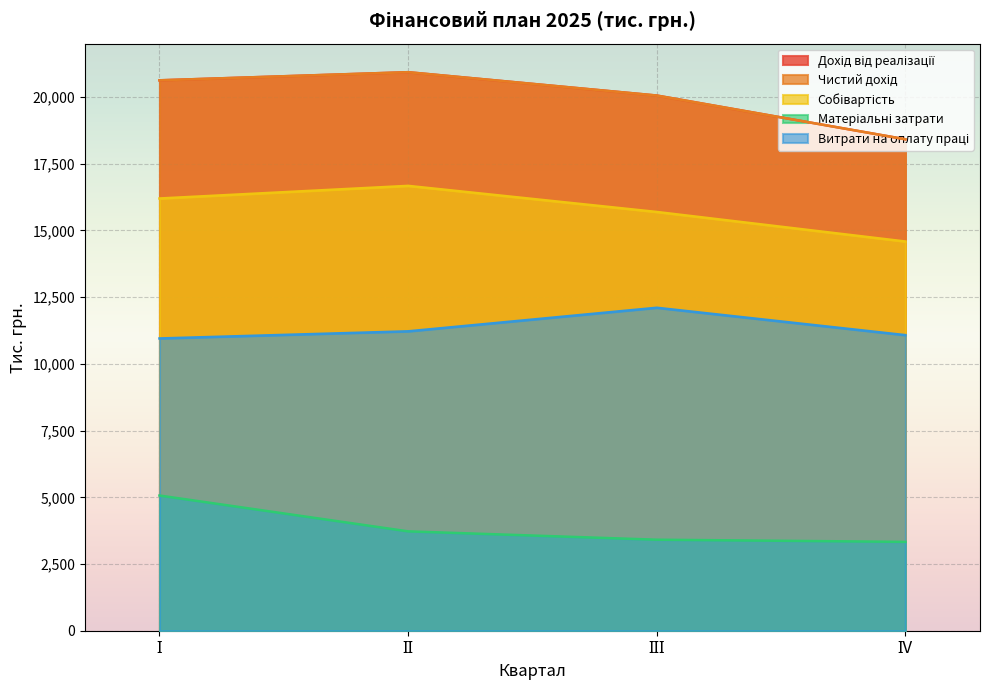

What is the total value across all series at ІІ?

73477.7